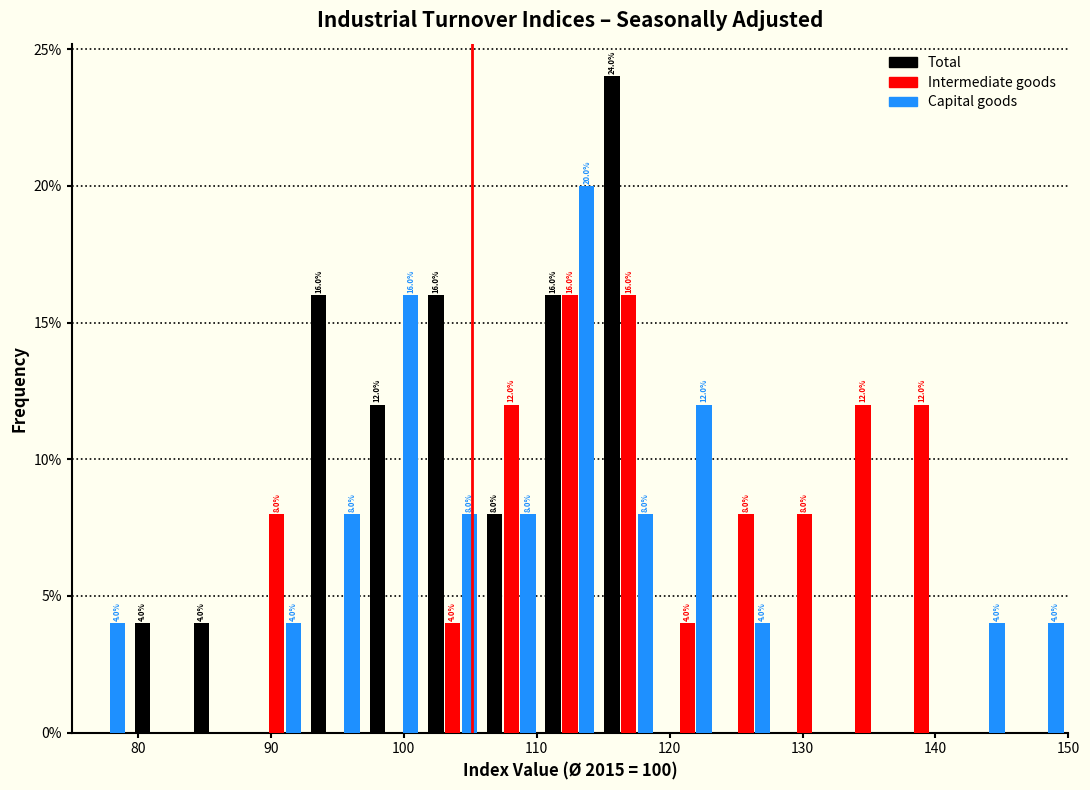

In the Capital goods series, which range on the x-axis has the tallest bar?

110 to 115